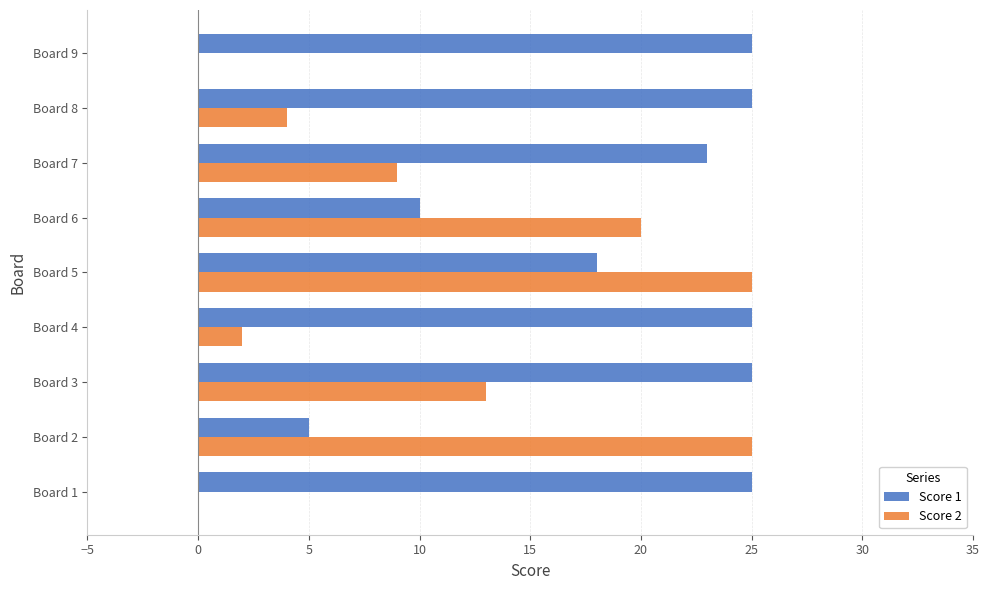

Is it true that Score 1 equals 45 at Board 4?

False